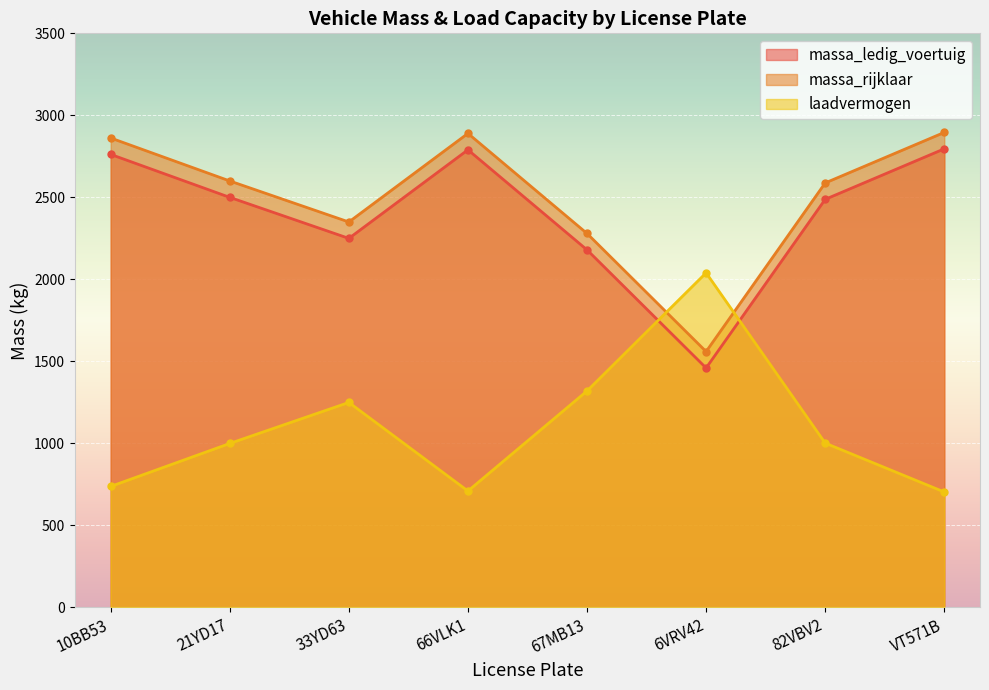

At which label is massa_ledig_voertuig closest to 2128?

67MB13